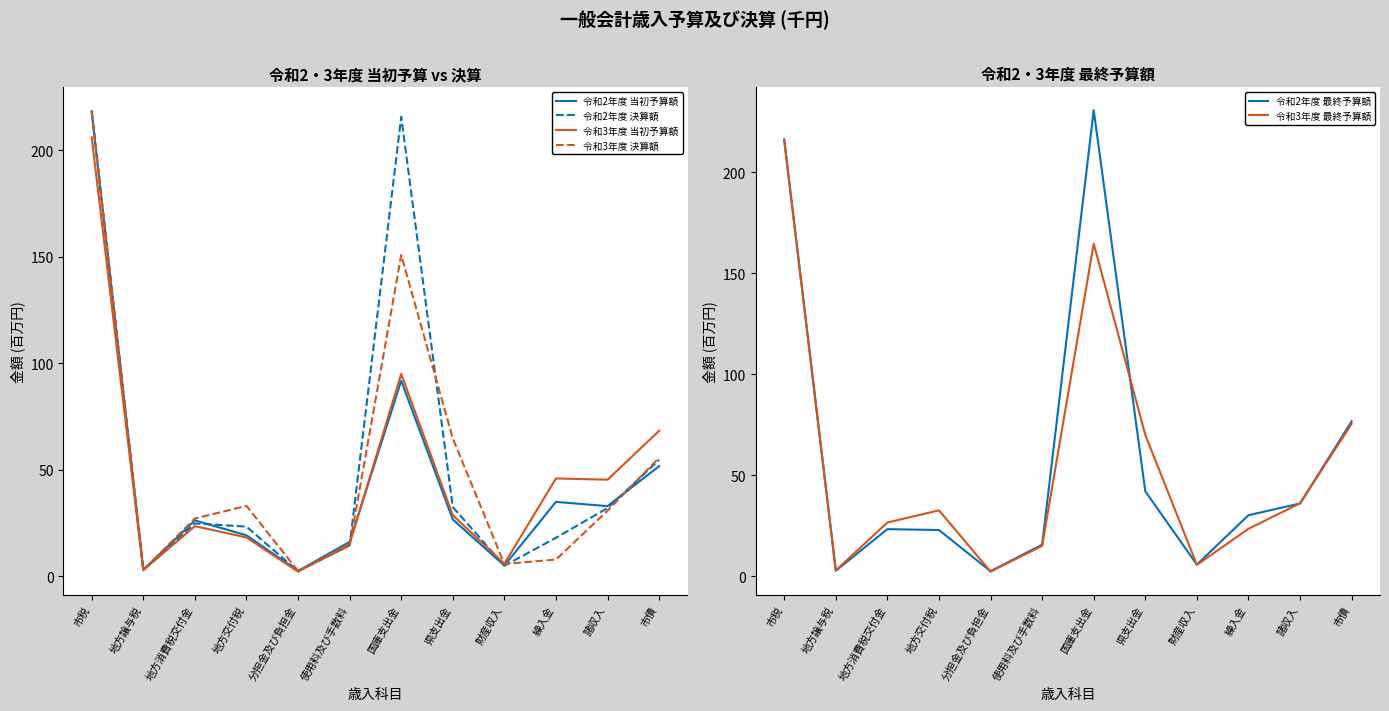

What is the total value across all series at 繰入金?

160.8